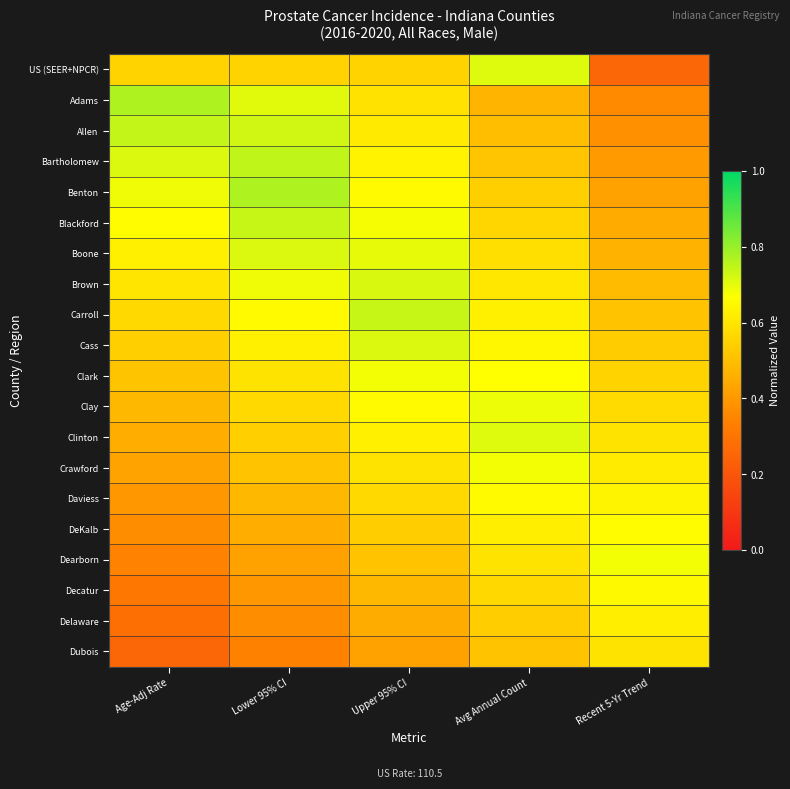

At Lower 95% CI, list the series in order from largest to smallest.

Benton, Bartholomew, Blackford, Allen, Boone, Adams, Brown, Carroll, Cass, Clark, Clay, US (SEER+NPCR), Clinton, Crawford, Daviess, DeKalb, Dearborn, Decatur, Delaware, Dubois